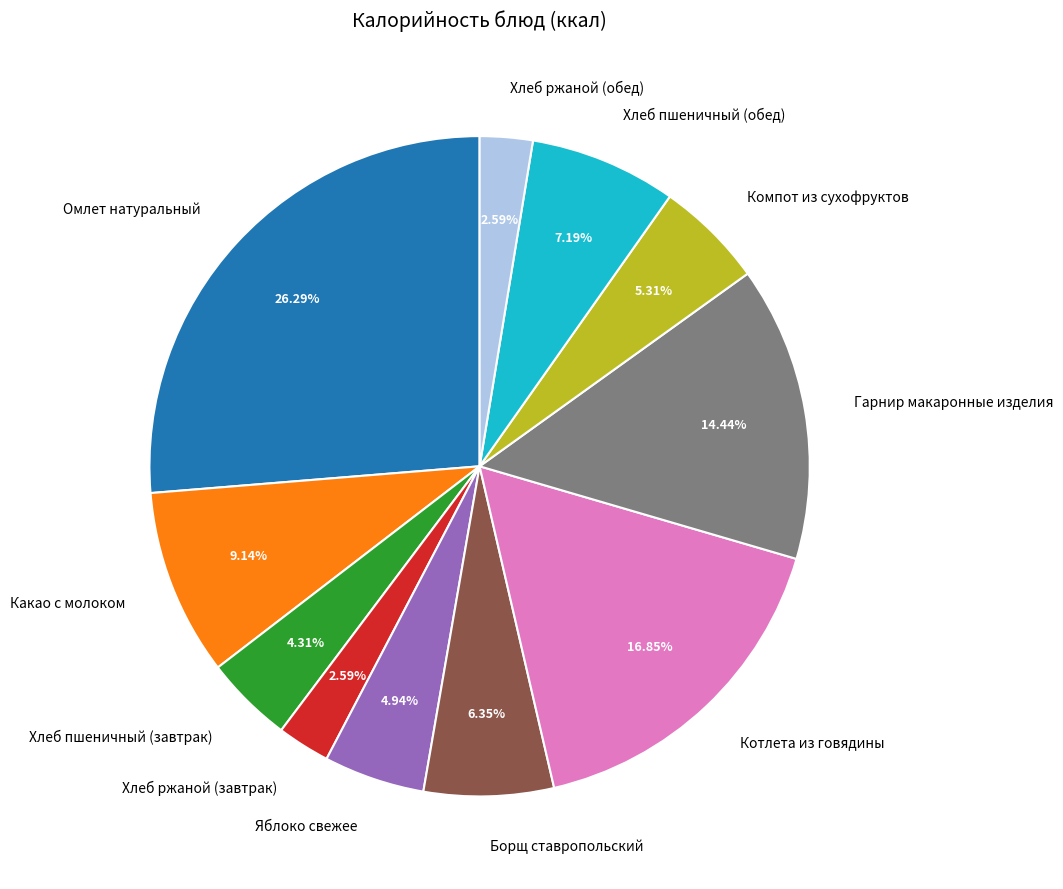

What is the largest slice in the pie chart?

Омлет натуральный